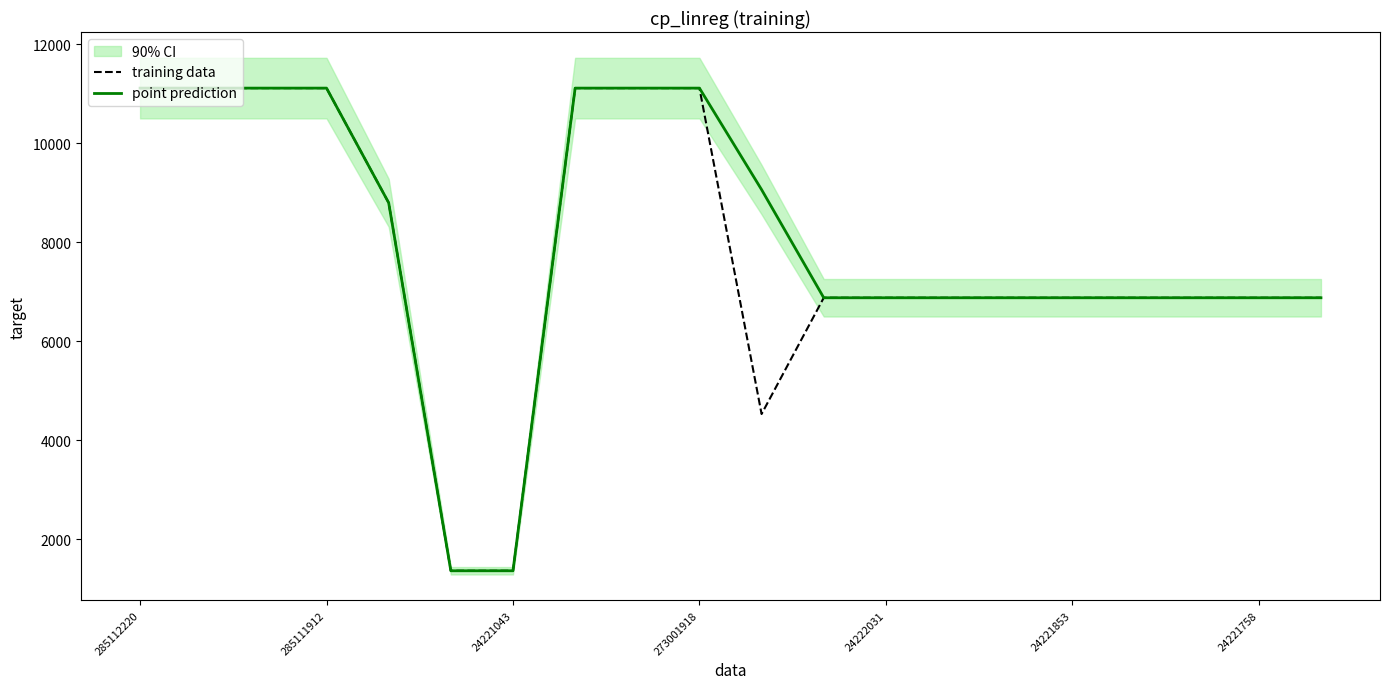

True or false: point prediction has a value of 2700.8 at 24222031.

False